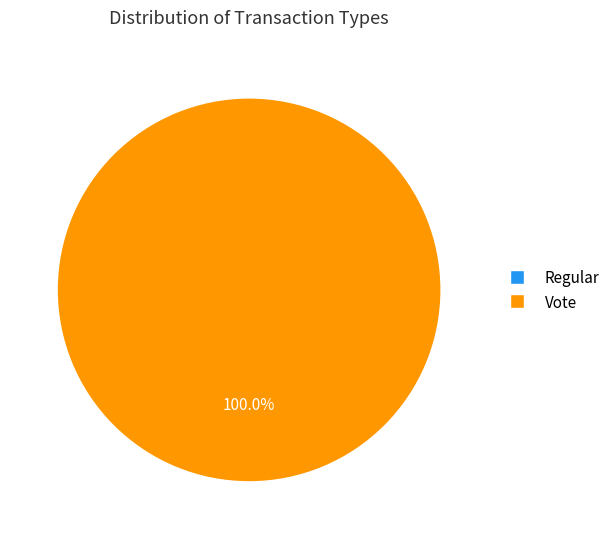

Combined, what portion of the pie is Regular and Vote?

100.0%